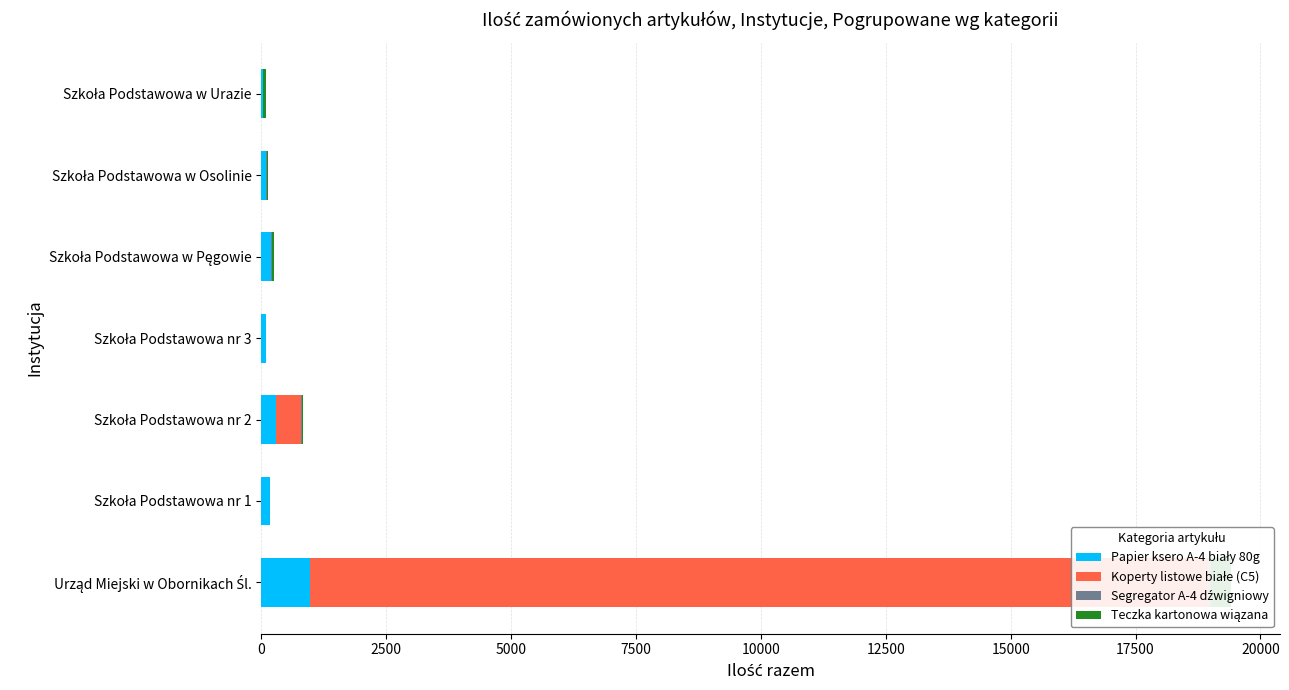

Which series changed the most between Urząd Miejski w Obornikach Śl. and Szkoła Podstawowa w Pęgowie?

Koperty listowe białe (C5)